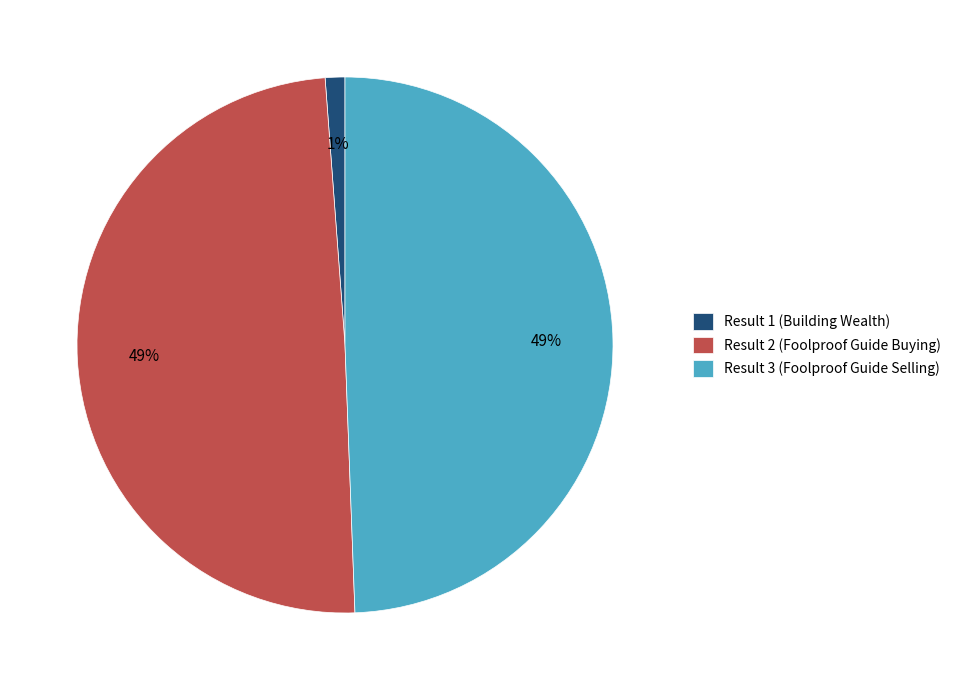

What percentage is the Result 1 (Building Wealth) slice, to the nearest percent?

1%